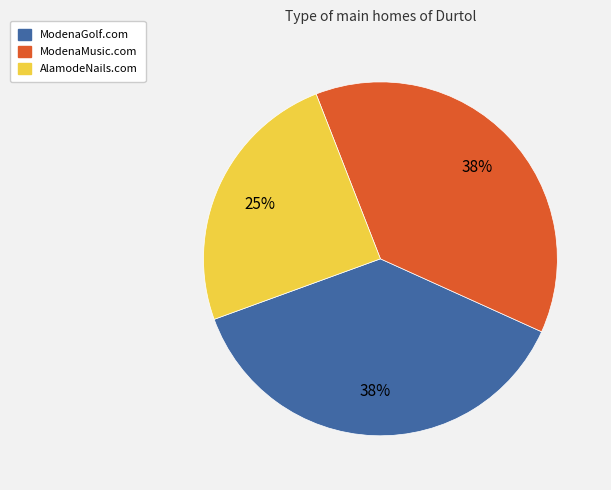

Does any single category account for the majority?

No